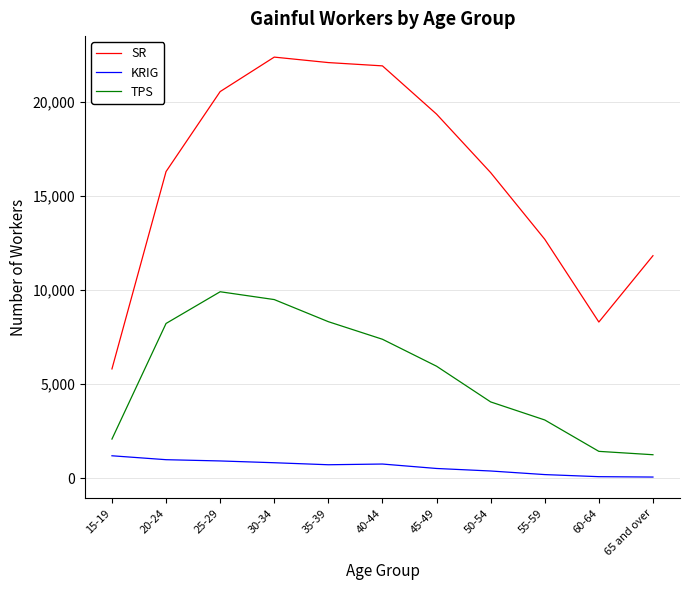

Which series has the widest spread of values?

SR